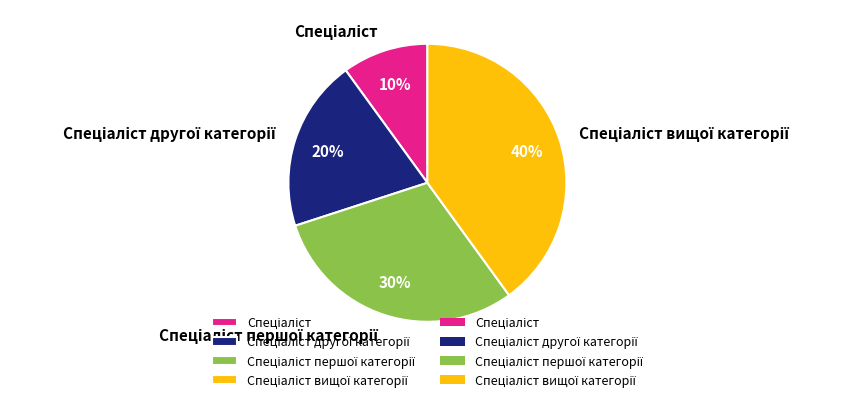

Does any single category account for the majority?

No